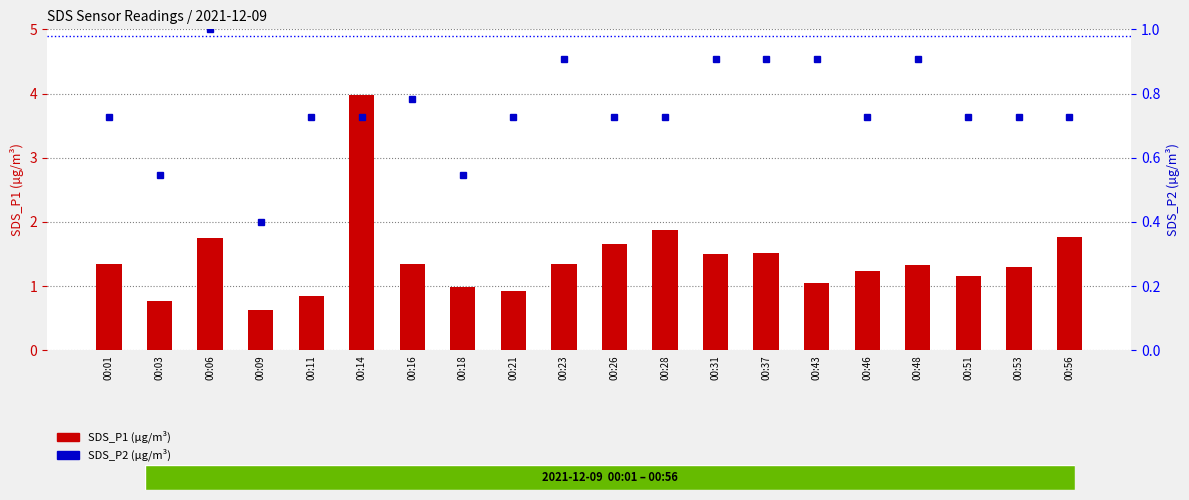

Rank the series by their maximum value, from highest to lowest.

SDS_P1, SDS_P2